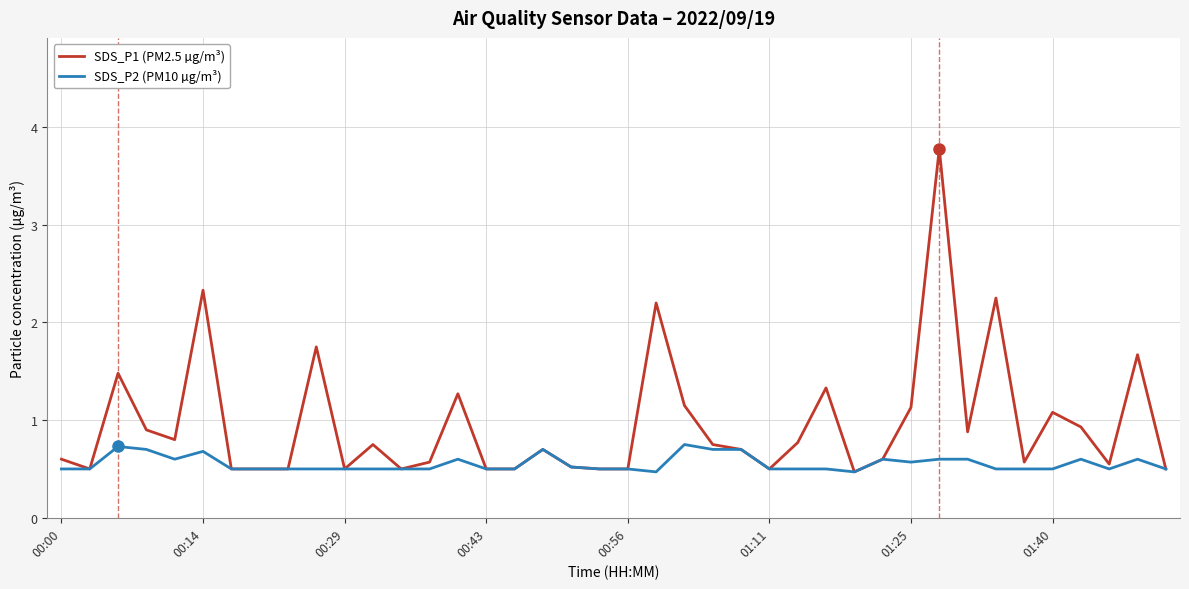

Which series has the largest total across all categories?

SDS_P1 (PM2.5 µg/m³)